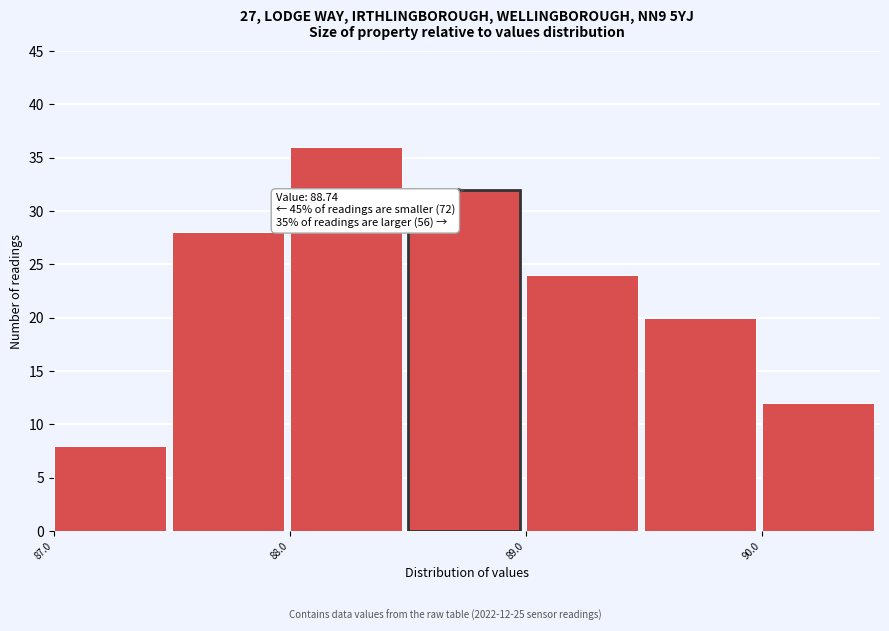

Over which range of the x-axis is the bar tallest?

88.0 to 88.5